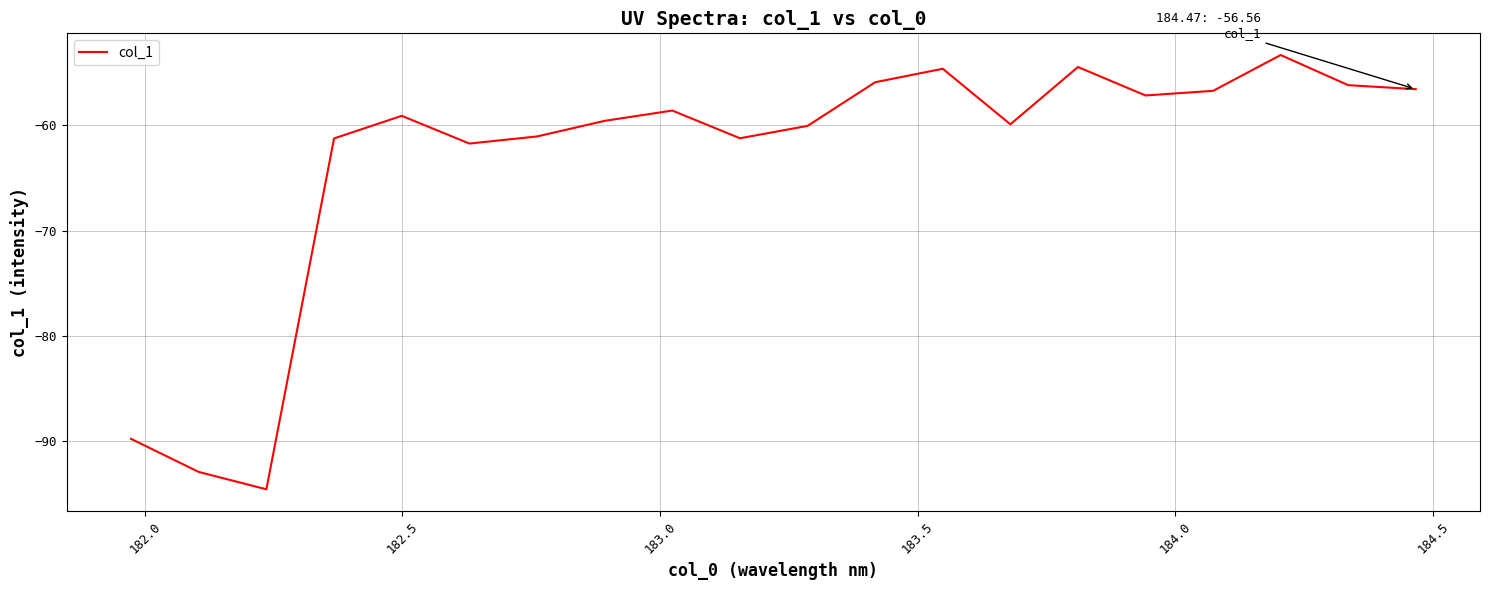

What is the minimum value shown in the chart?

-94.6